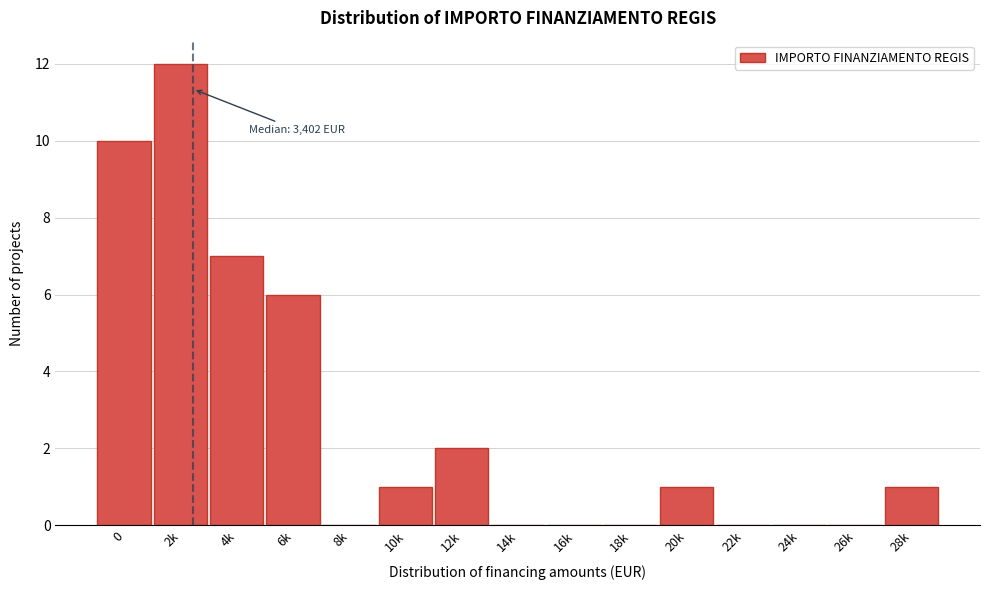

Reading right to left, extract all data points from this chart.

28k=1	26k=0	24k=0	22k=0	20k=1	18k=0	16k=0	14k=0	12k=2	10k=1	8k=0	6k=6	4k=7	2k=12	0=10